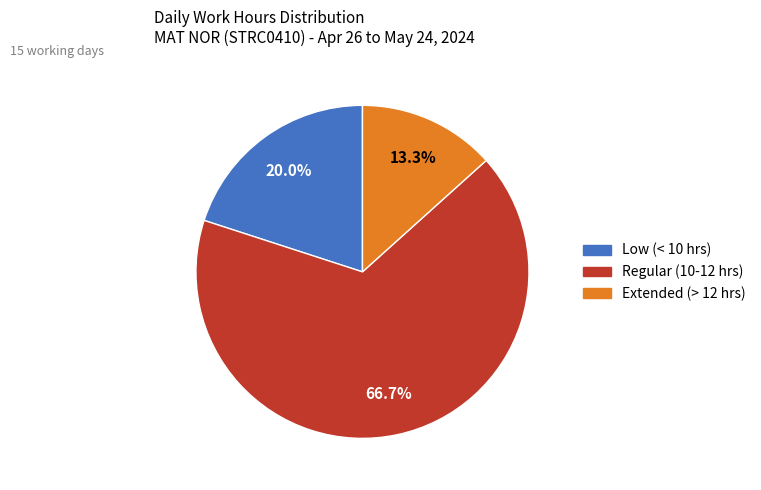

Is there any slice that represents more than half of the pie?

Yes